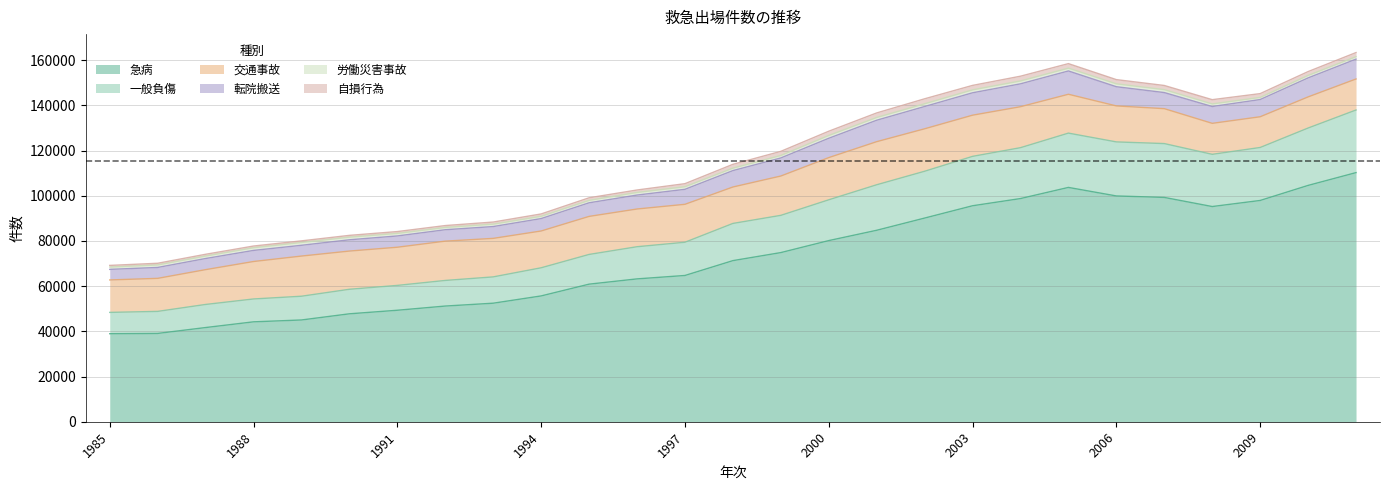

What is the difference between the maximum and minimum values in the 転院搬送 series?

5630